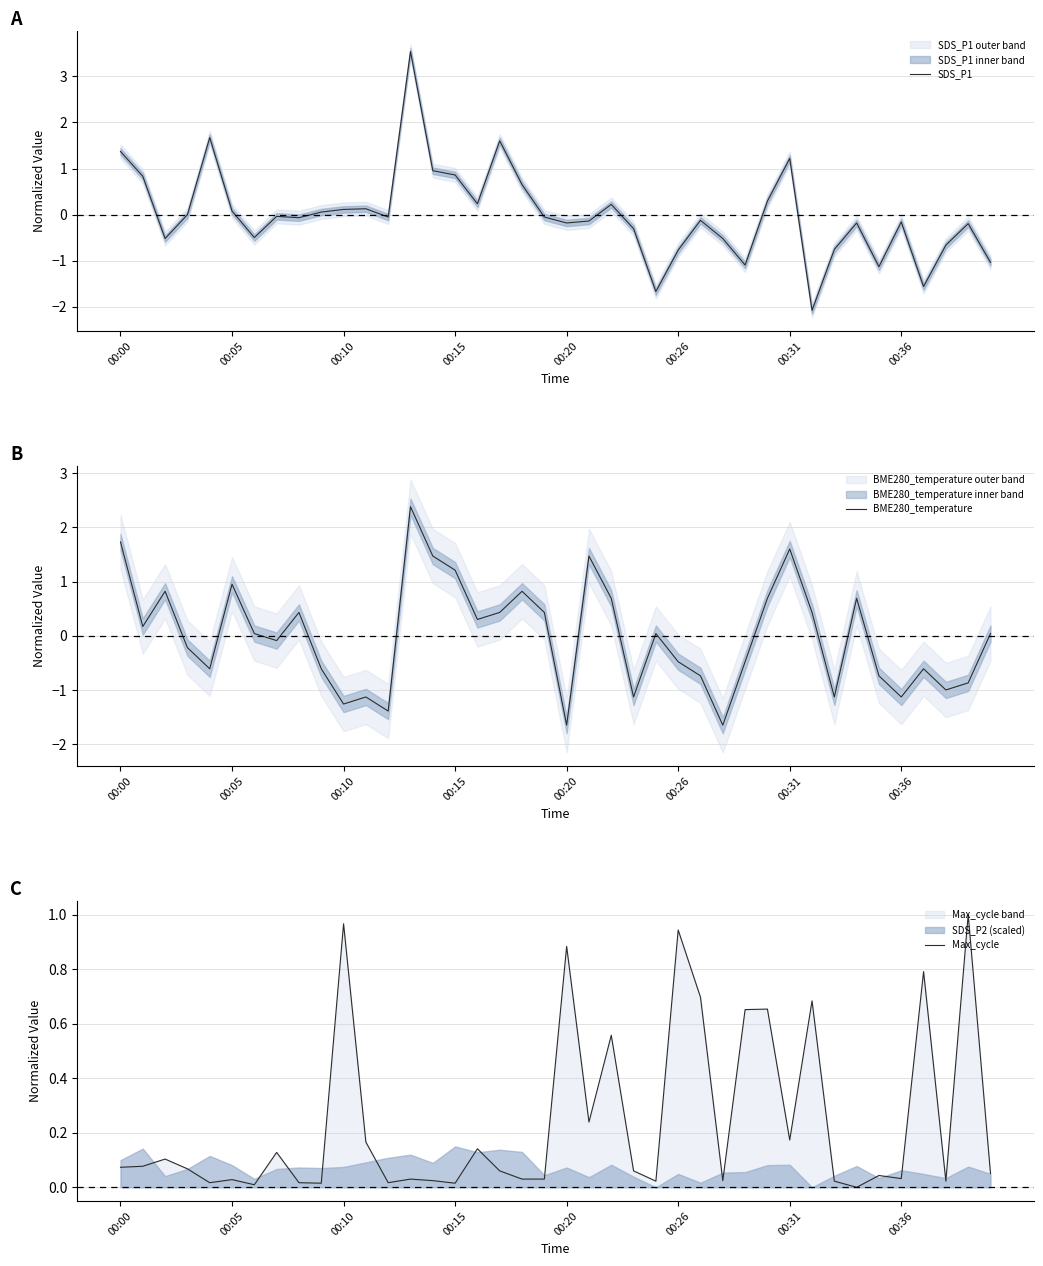

True or false: SDS_P1 has a value of -0.2 at 27.

False